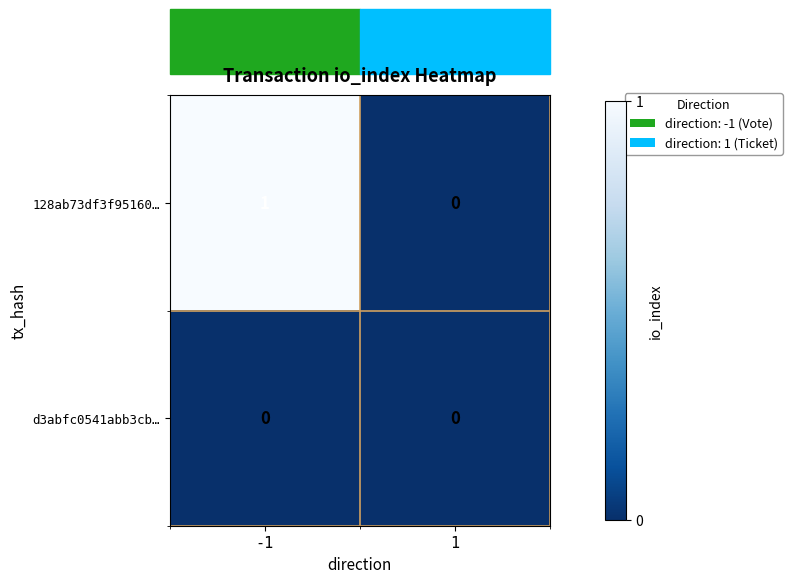

Which series has the largest total across all categories?

128ab73df3f95160…